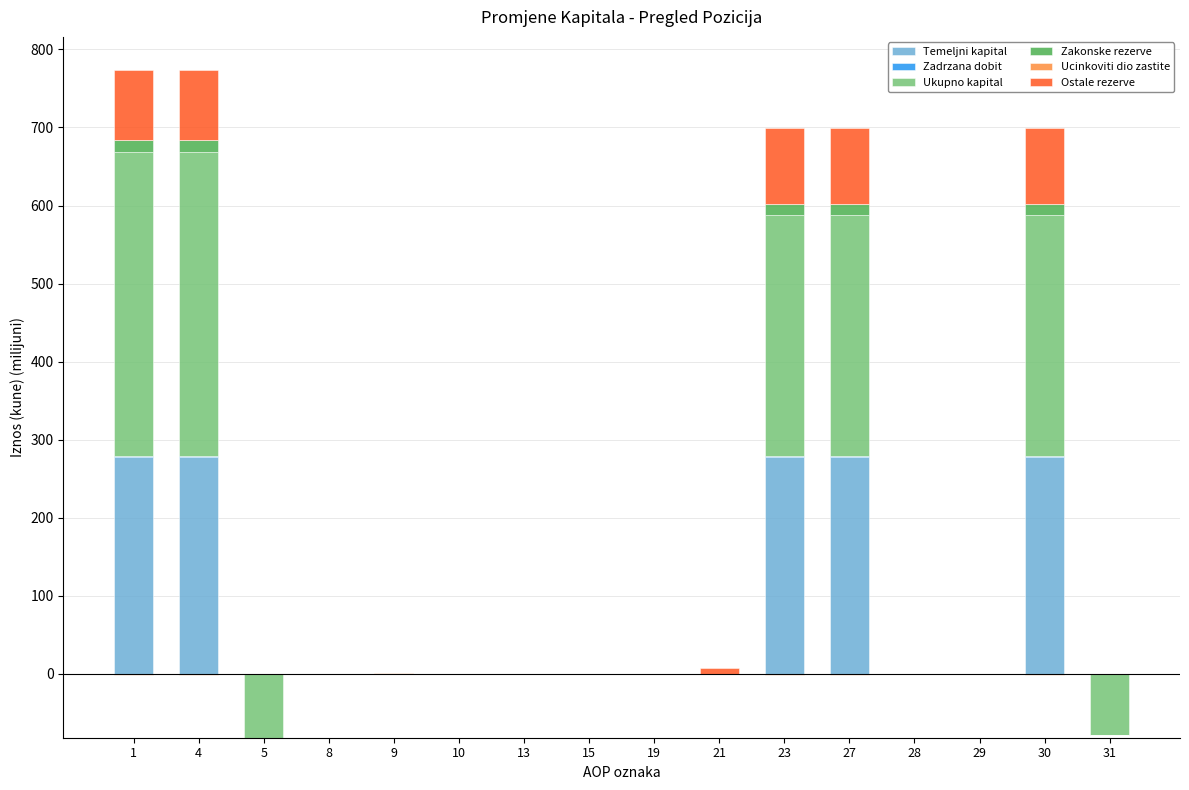

Which has a higher value, 15 or 21?

15